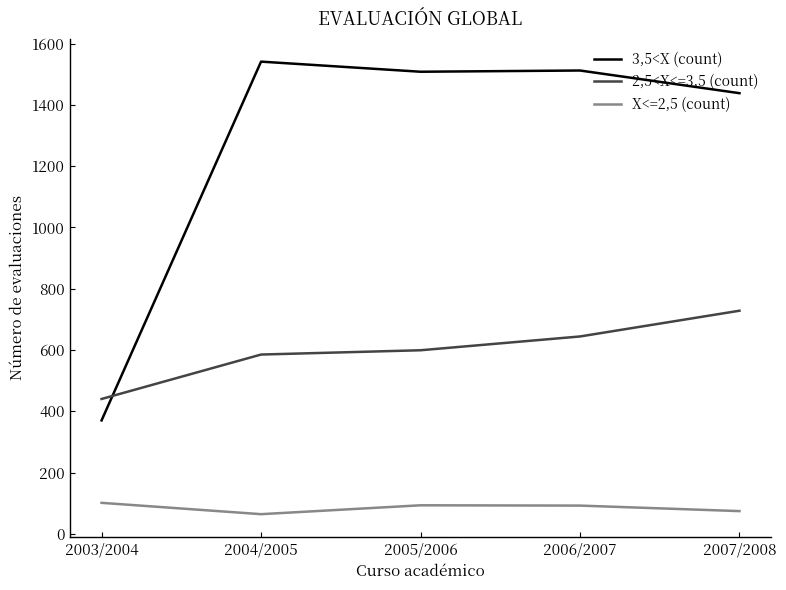

Which series has the largest total across all categories?

3,5<X (count)